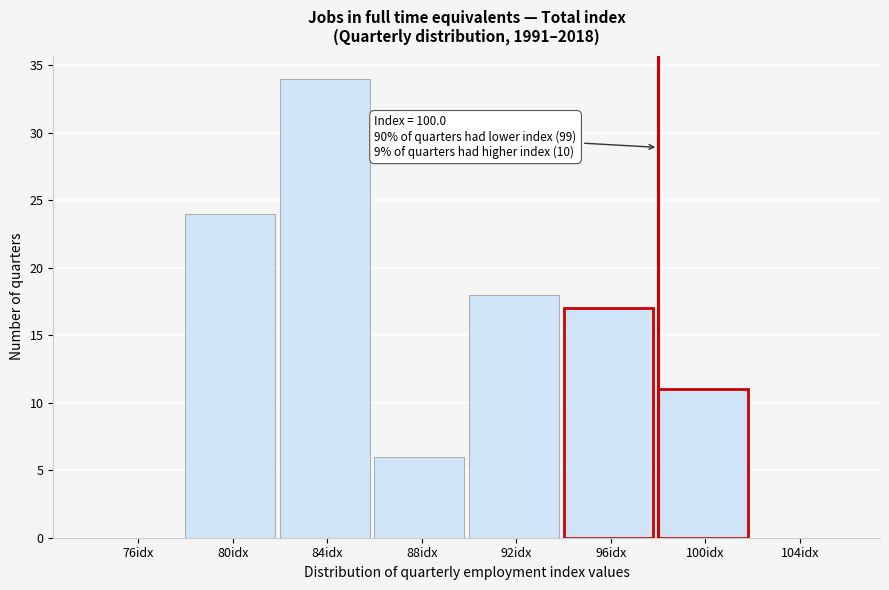

Reading left to right, transcribe all the data shown in this chart.

76idx=0	80idx=24	84idx=34	88idx=6	92idx=18	96idx=17	100idx=11	104idx=0